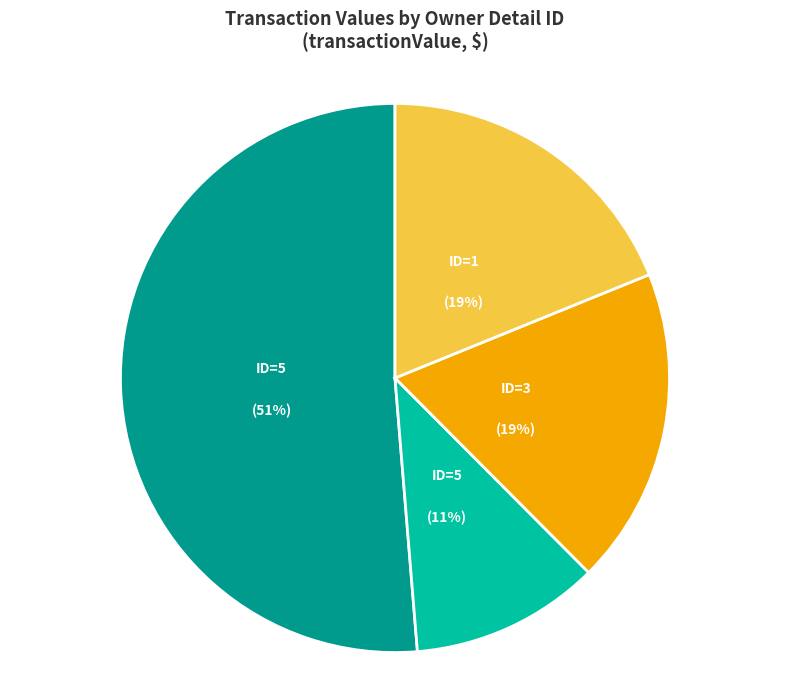

Is there a majority slice in this chart?

Yes